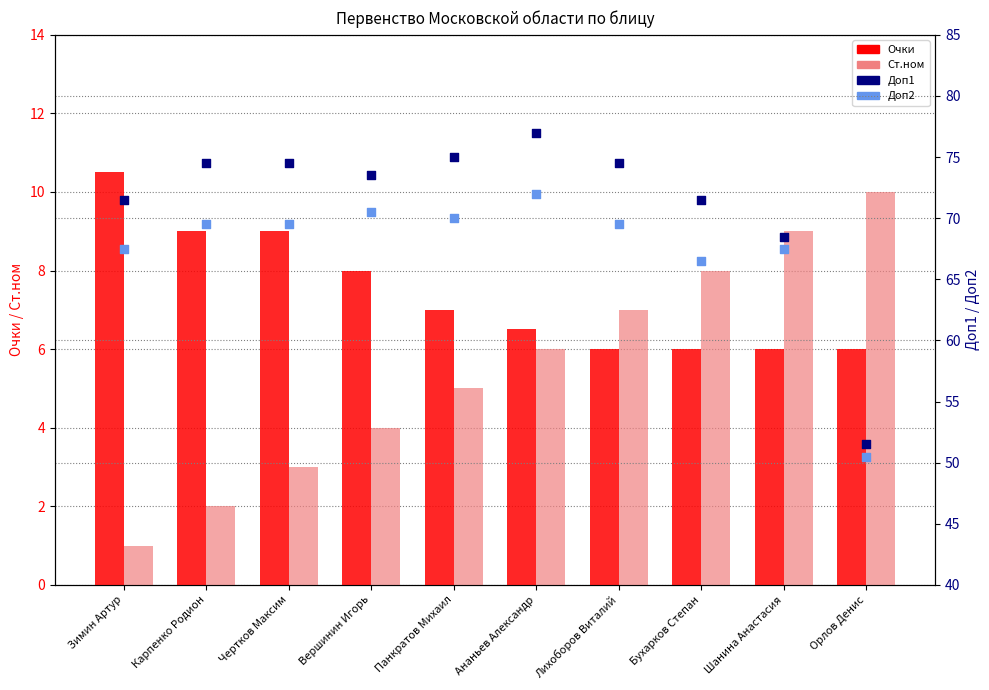

At which category is the sum across all series the highest?

Ананьев Александр